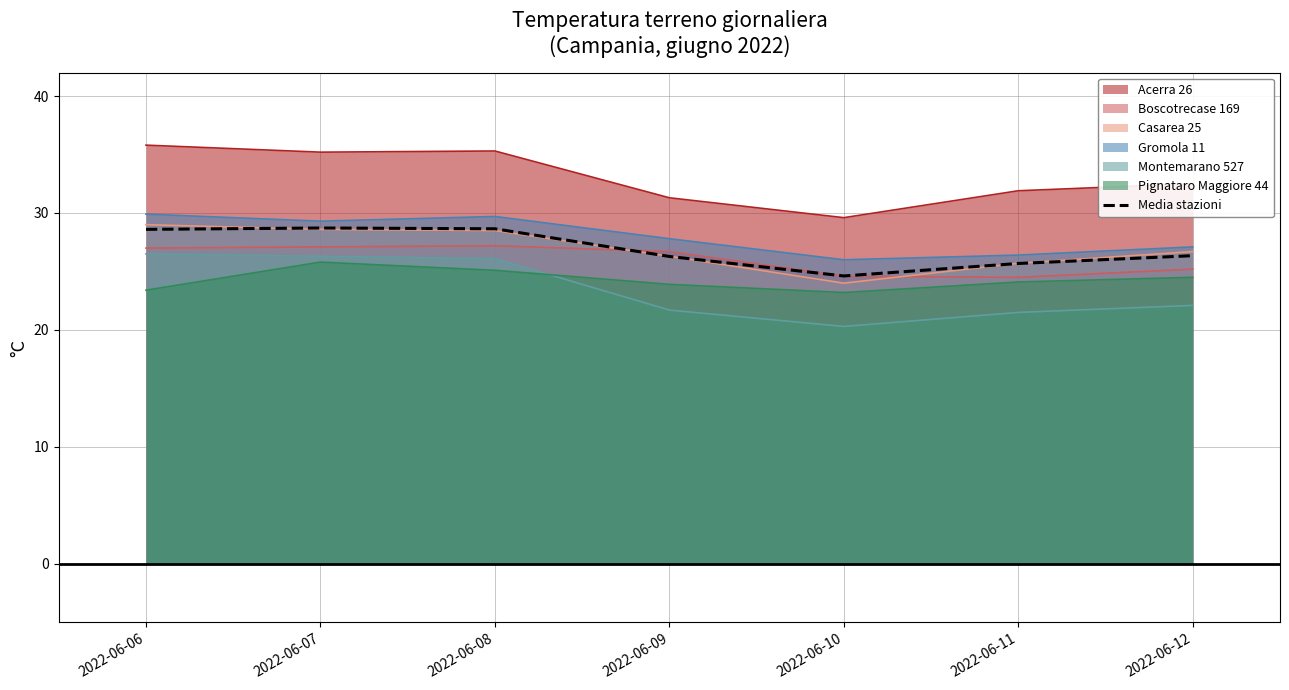

Is the value of Montemarano 527 at 2022-06-08 greater than the value of Acerra 26 at 2022-06-06?

No